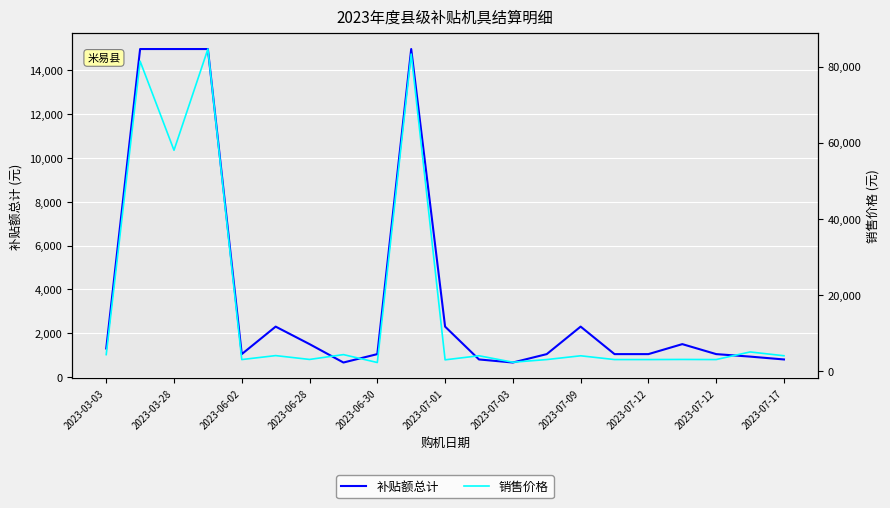

What is the label of the 19th point from the right?

2023-03-28